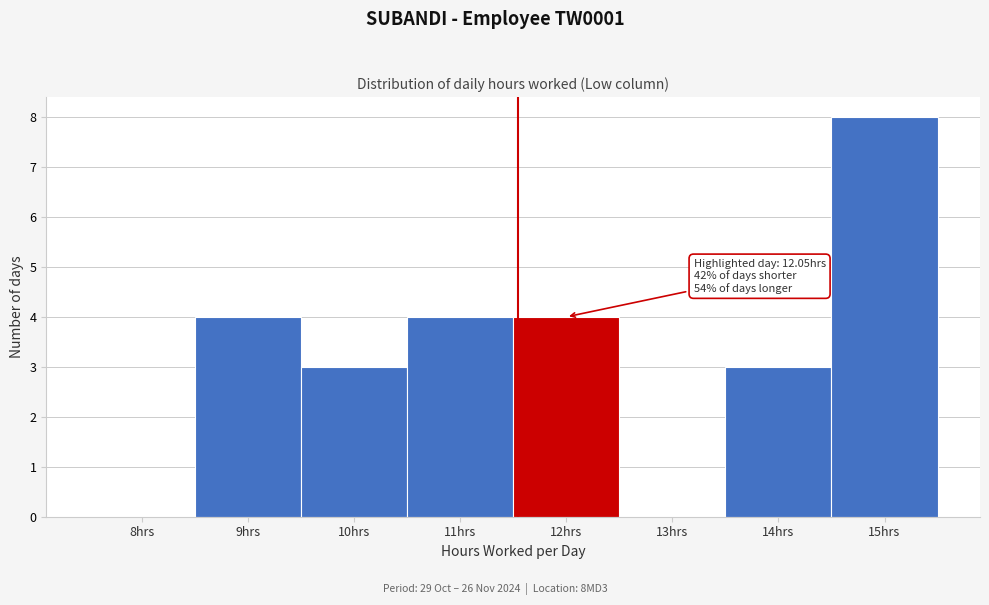

Reading left to right, list all the values displayed in this chart.

8hrs=0	9hrs=4	10hrs=3	11hrs=4	12hrs=4	13hrs=0	14hrs=3	15hrs=8